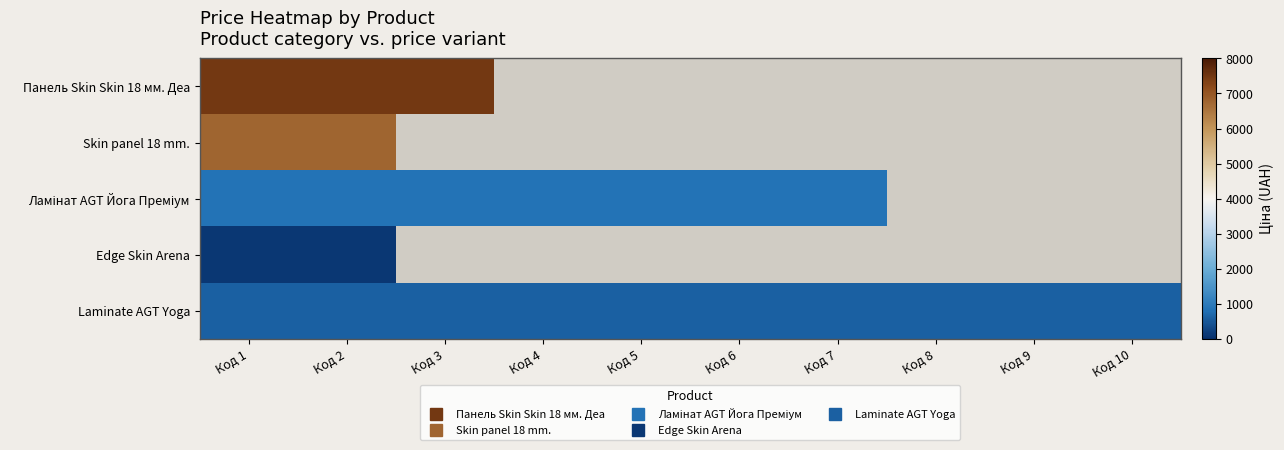

What is the lowest value of the Skin panel 18 mm. series?

6771.4